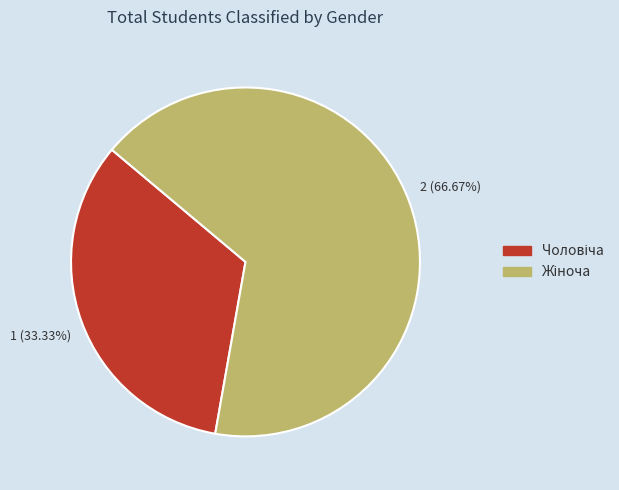

Does any single category account for the majority?

Yes